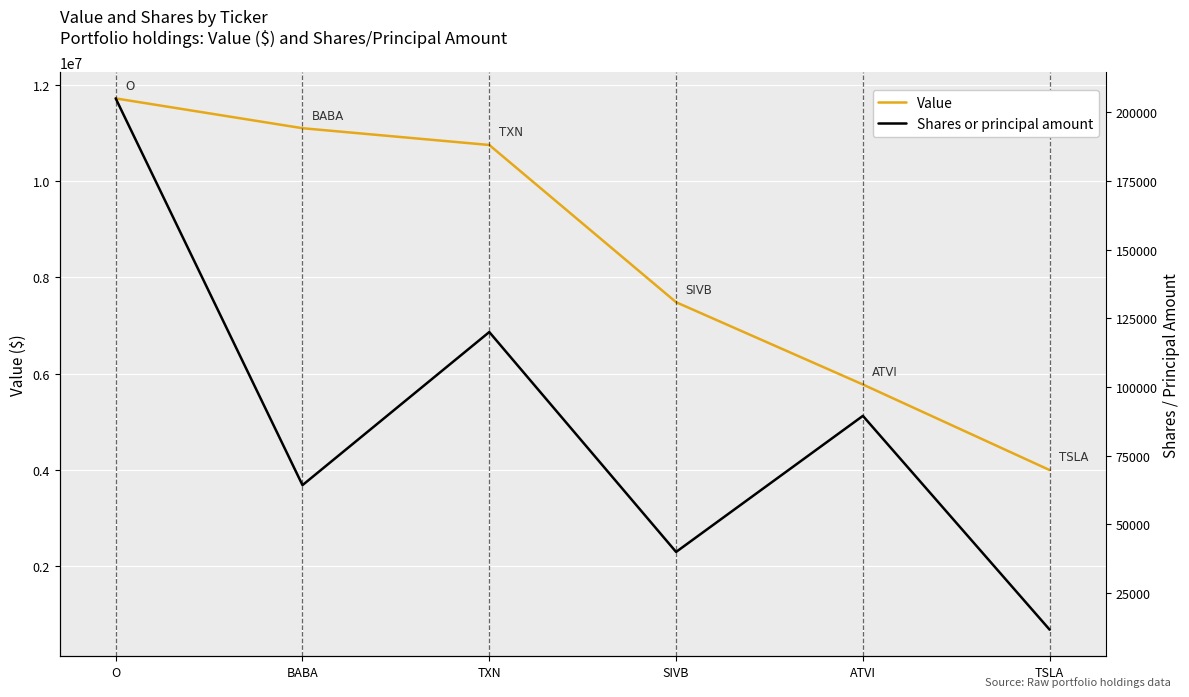

Reading left to right, extract all data points from this chart.

Value: O=11725000.0	BABA=11105000.0	TXN=10756000.0	SIVB=7484000.0	ATVI=5772000.0	TSLA=3991000.0
Shares or principal amount: O=11725000.0	BABA=3677646.3	TXN=6863414.6	SIVB=2287804.9	ATVI=5118963.4	TSLA=669182.9